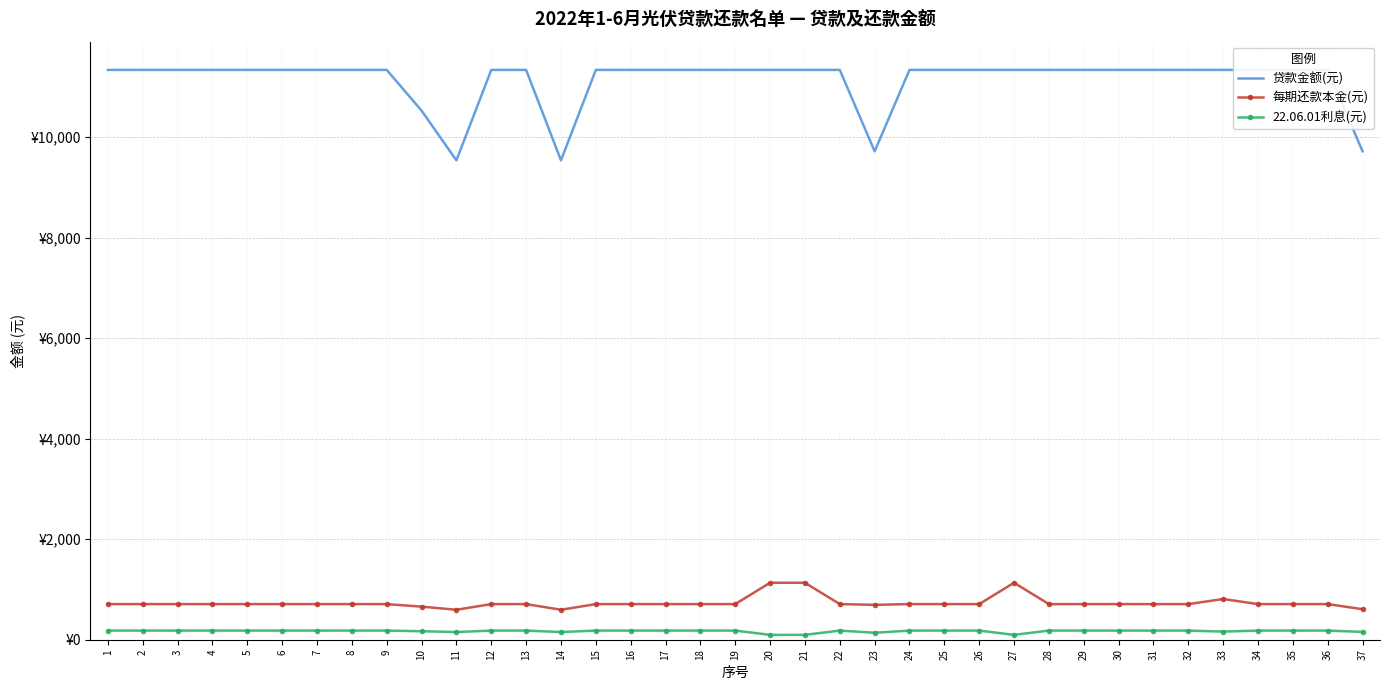

True or false: 22.06.01利息(元) and 贷款金额(元) cross at least once.

False